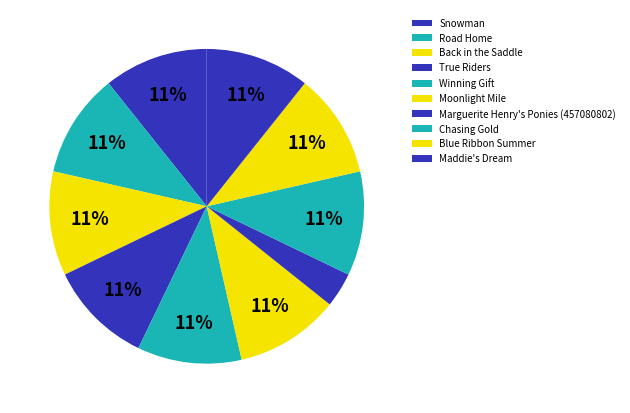

Count the number of slices in the pie.

10